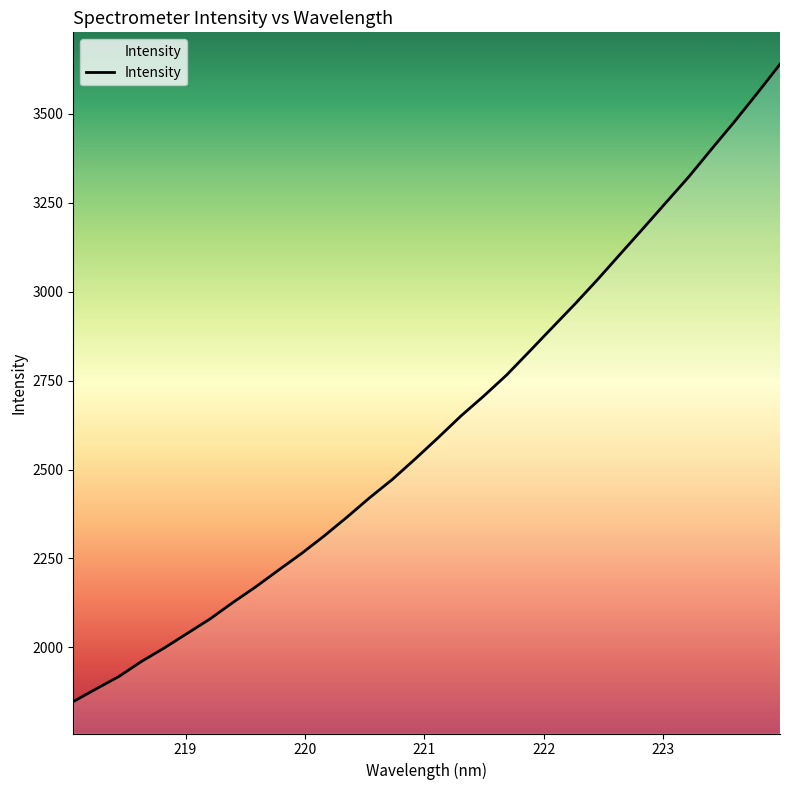

What is the greatest value displayed?

3639.6